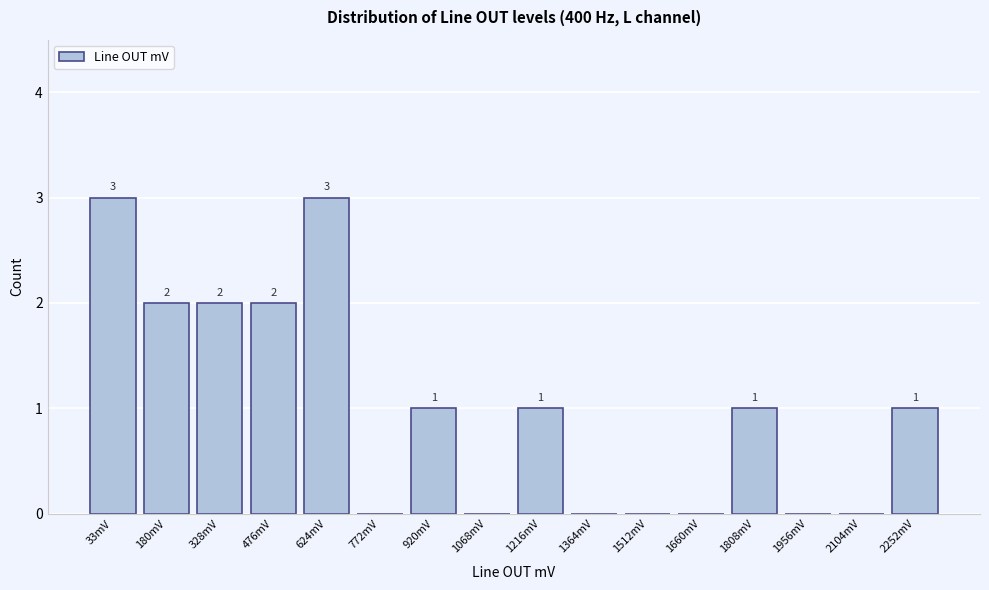

Reading left to right, extract all data points from this chart.

33mV=3	180mV=2	328mV=2	476mV=2	624mV=3	772mV=0	920mV=1	1068mV=0	1216mV=1	1364mV=0	1512mV=0	1660mV=0	1808mV=1	1956mV=0	2104mV=0	2252mV=1